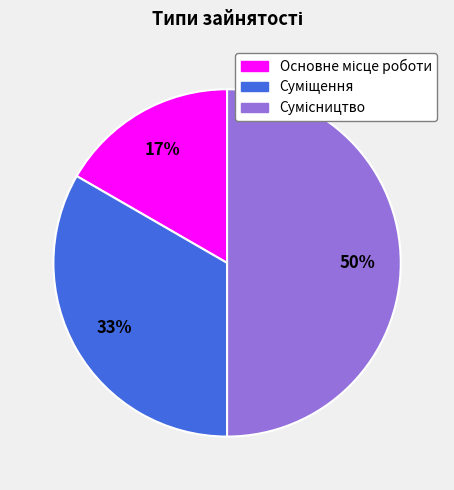

To the nearest percent, what is the average slice percentage?

33%